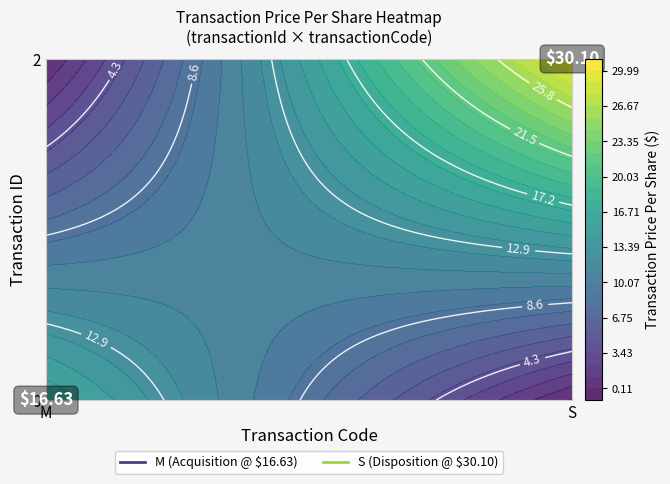

True or false: 2 has a value of 19.7 at 0.

False